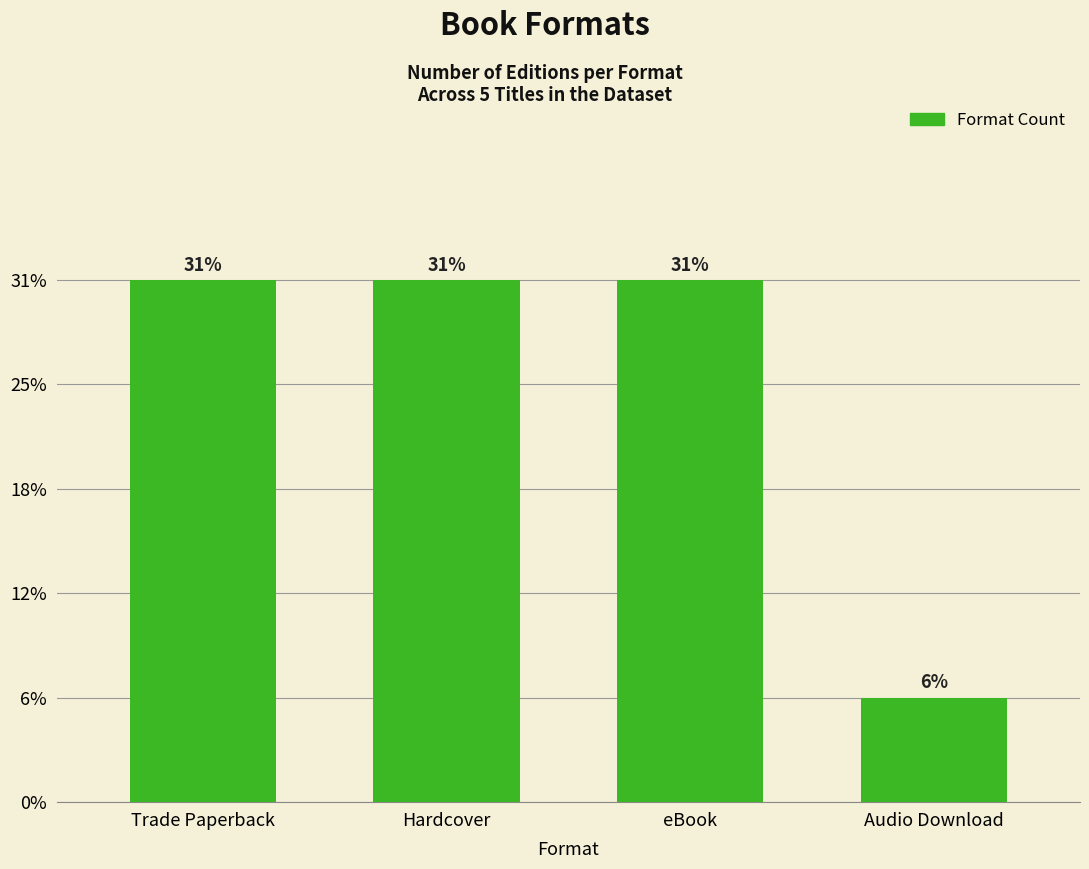

What is the label of the 2nd bar from the left?

Hardcover